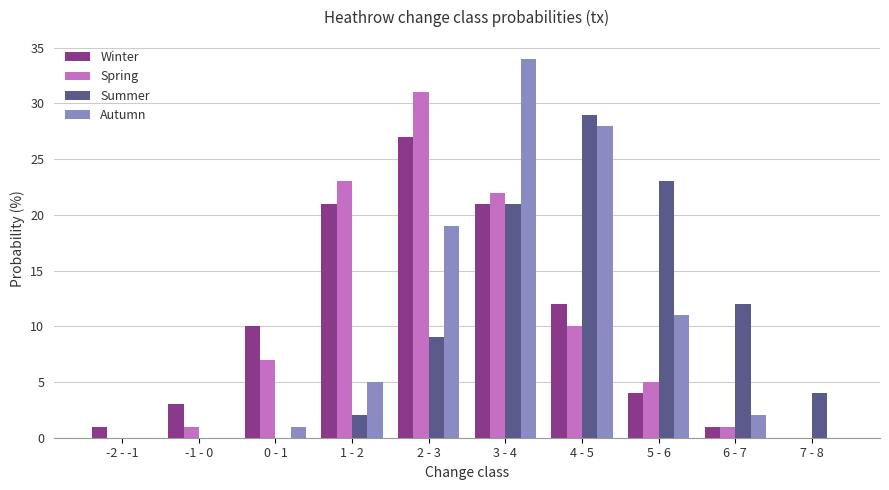

Where is Spring nearest to the value 15?

4 - 5